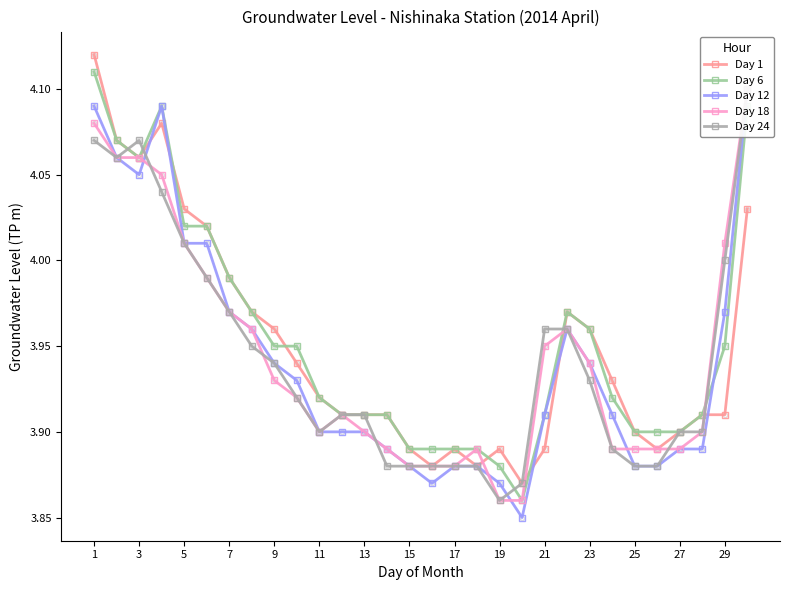

How many distinct data groups are displayed?

5